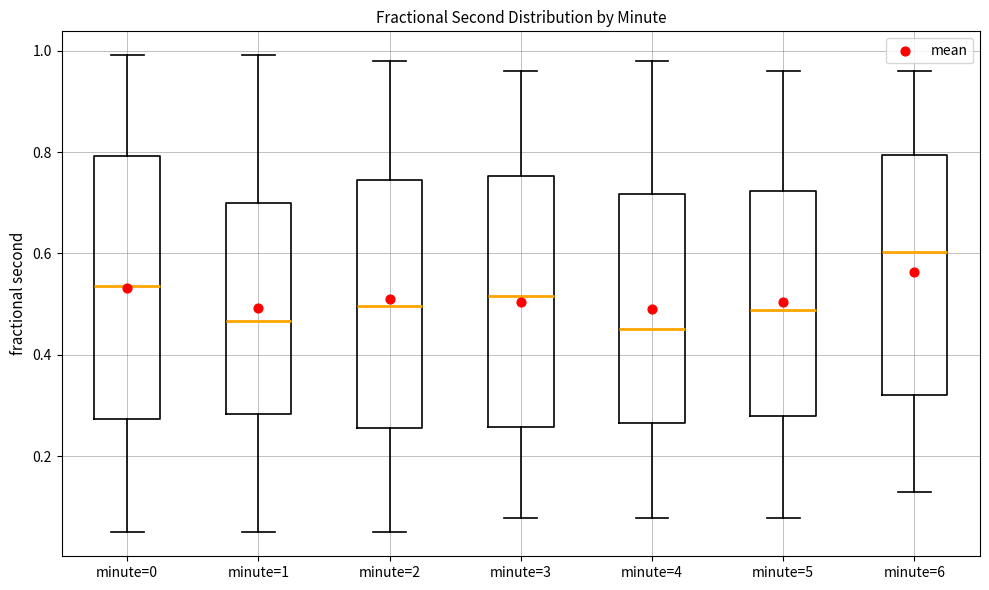

Which box's median line is the highest?

minute=6